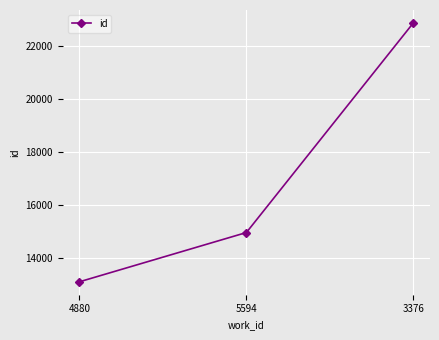

Read the value at 3376, to the nearest 100.

22900